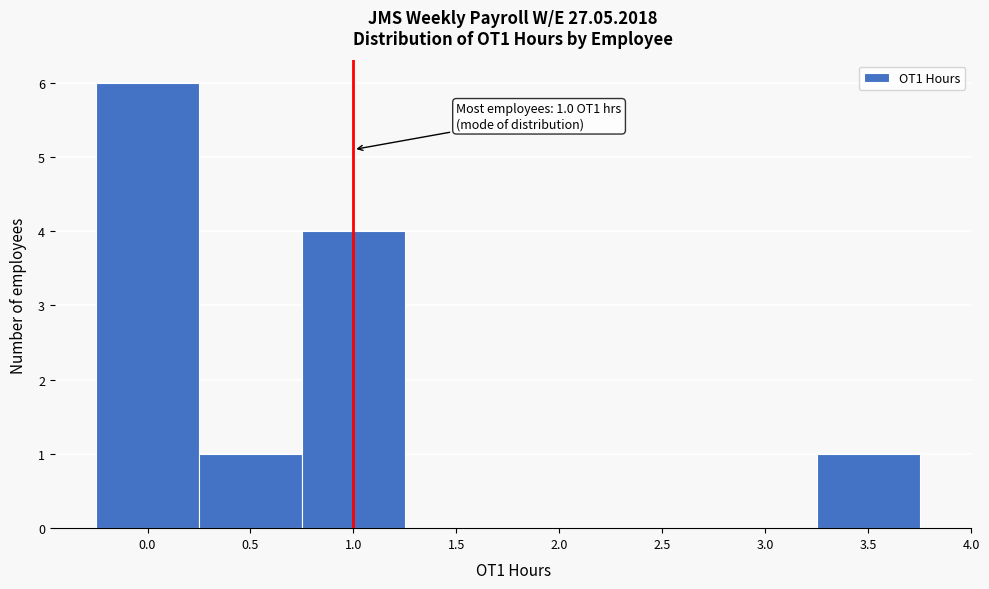

Which range on the x-axis has the tallest bar?

-0.25 to 0.25